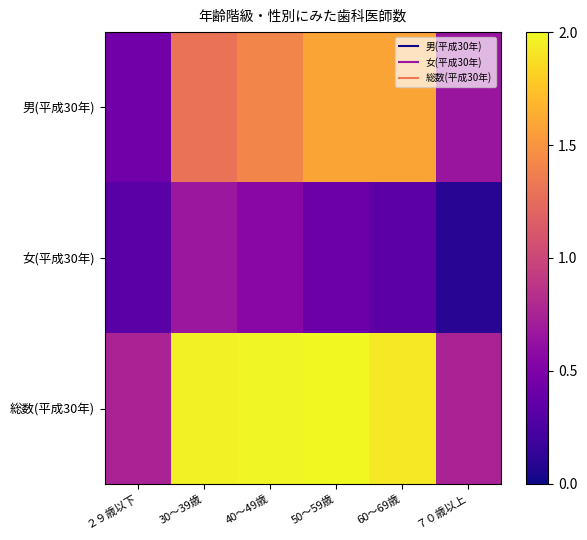

Rank the series by their maximum value, from lowest to highest.

女(平成30年), 男(平成30年), 総数(平成30年)